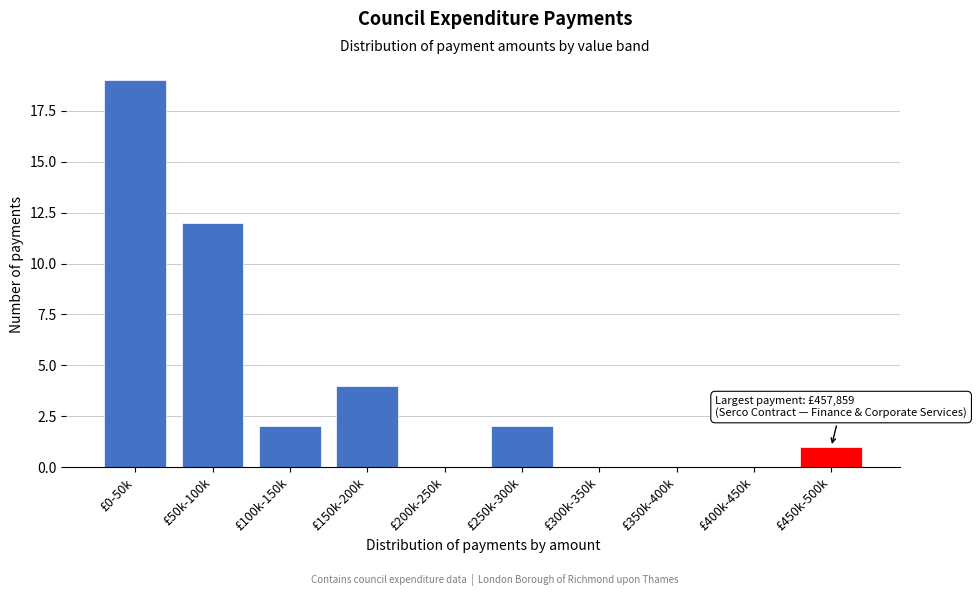

Reading right to left, list all the values displayed in this chart.

£450k-500k=1	£400k-450k=0	£350k-400k=0	£300k-350k=0	£250k-300k=2	£200k-250k=0	£150k-200k=4	£100k-150k=2	£50k-100k=12	£0-50k=19